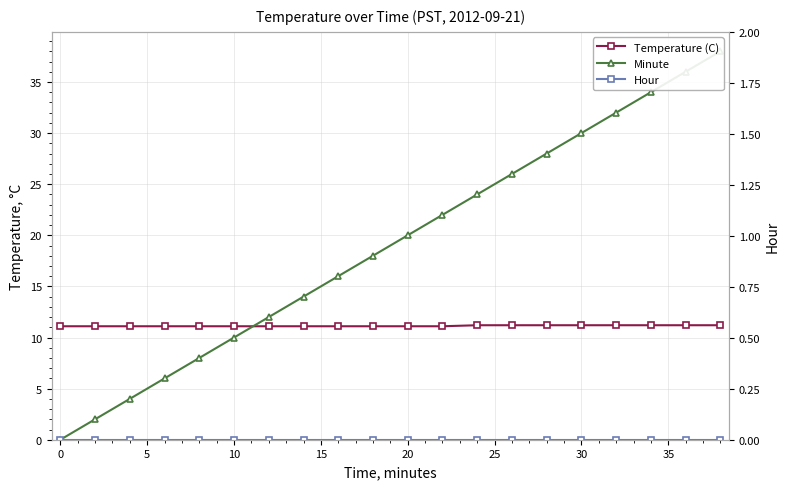

Rank the series at 10 from lowest to highest value.

Hour, Minute, Temperature (C)